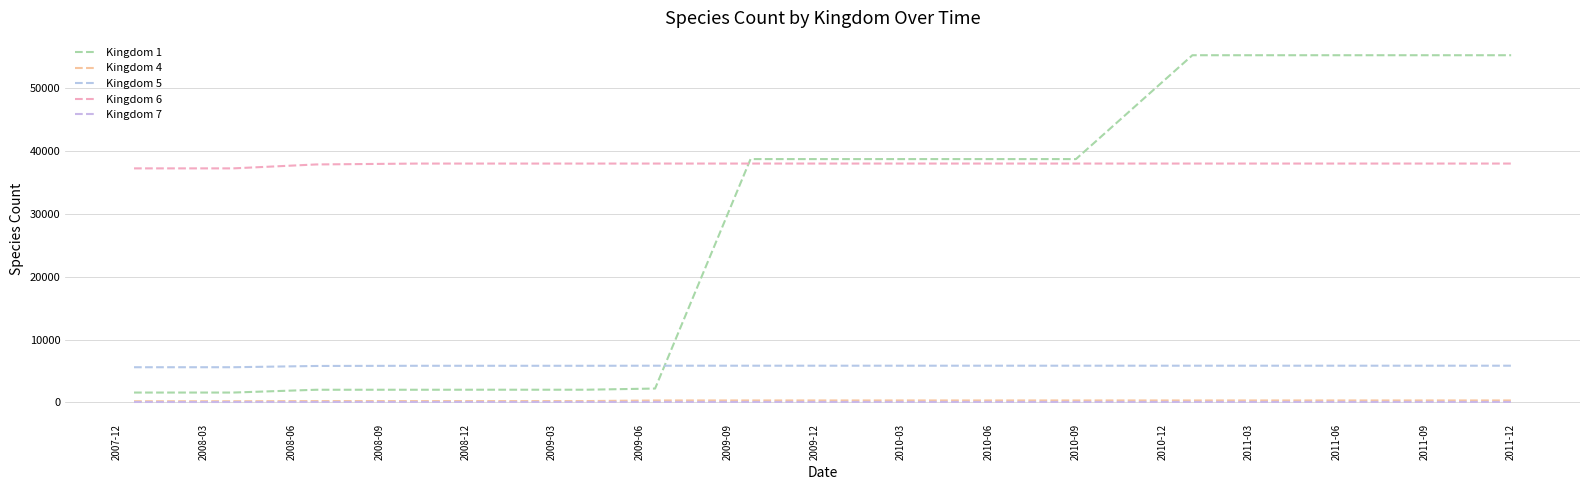

What are all the series names shown in the legend?

Kingdom 1, Kingdom 4, Kingdom 5, Kingdom 6, Kingdom 7